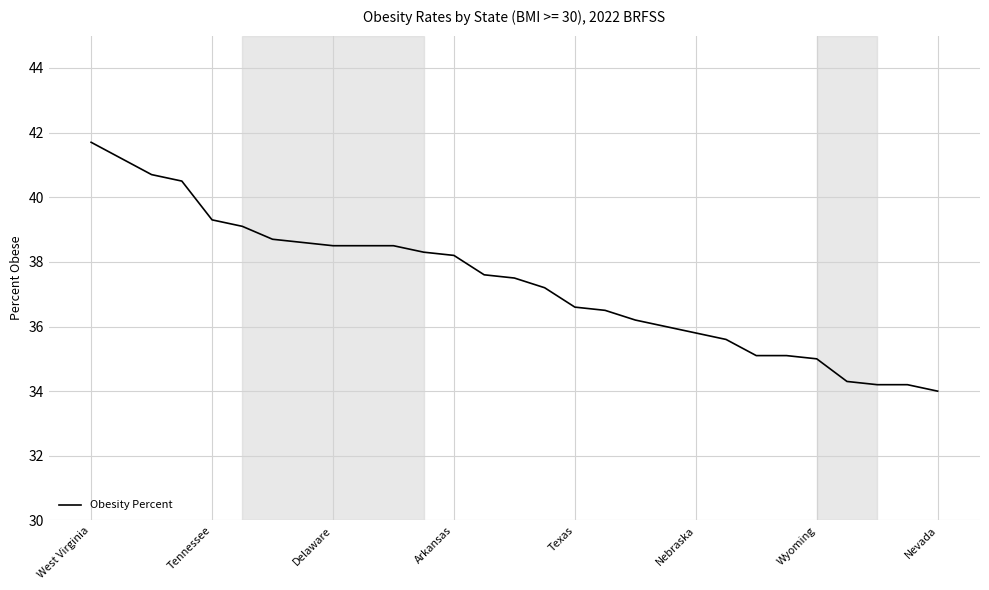

Reading left to right, what are all the values shown in this chart?

41.7	41.2	40.7	40.5	39.3	39.1	38.7	38.6	38.5	38.5	38.5	38.3	38.2	37.6	37.5	37.2	36.6	36.5	36.2	36.0	35.8	35.6	35.1	35.1	35.0	34.3	34.2	34.2	34.0